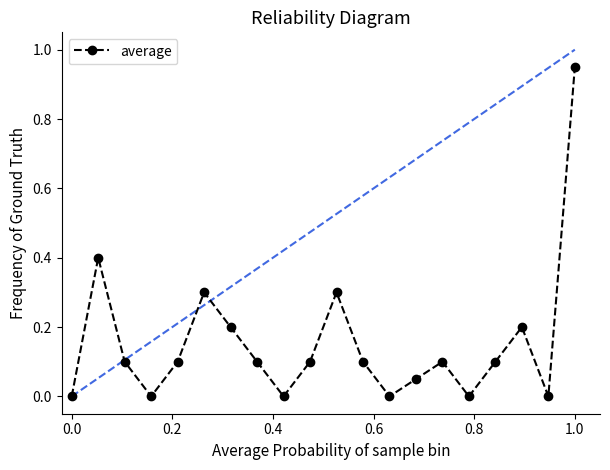

What is the sum of all values?

3.1